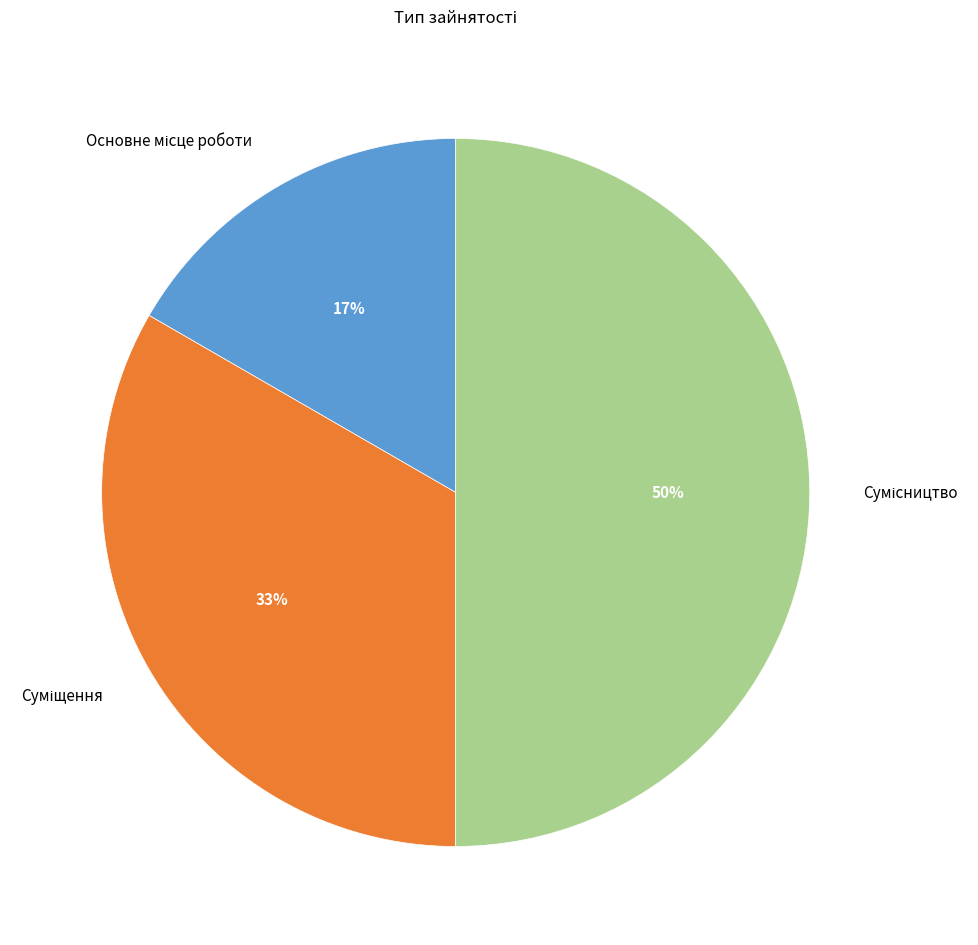

To the nearest percent, what is the average slice percentage?

33%